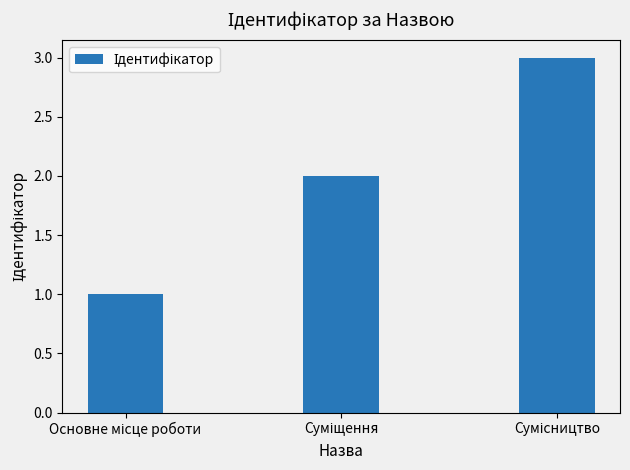

Where is the data nearest to the value 2?

Суміщення